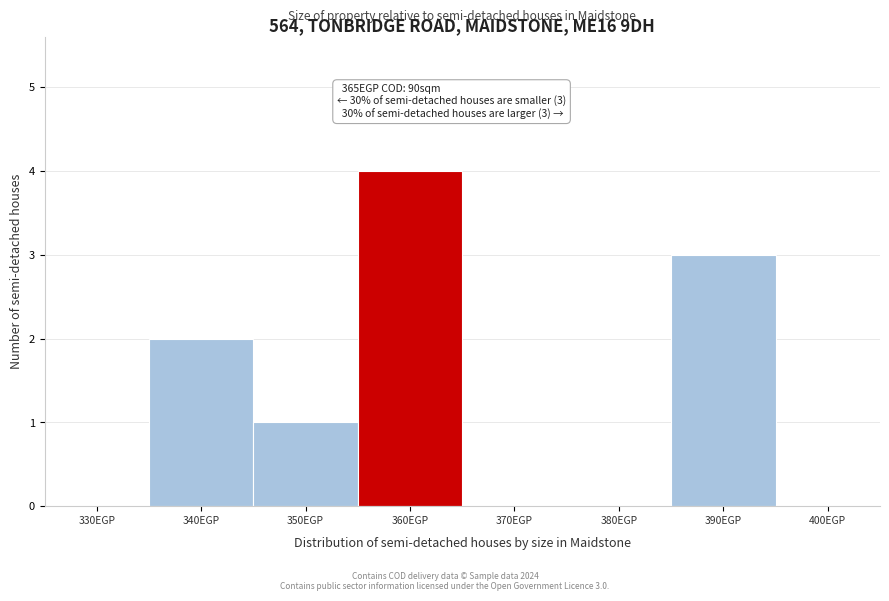

Reading left to right, extract all data points from this chart.

330EGP=0	340EGP=2	350EGP=1	360EGP=4	370EGP=0	380EGP=0	390EGP=3	400EGP=0